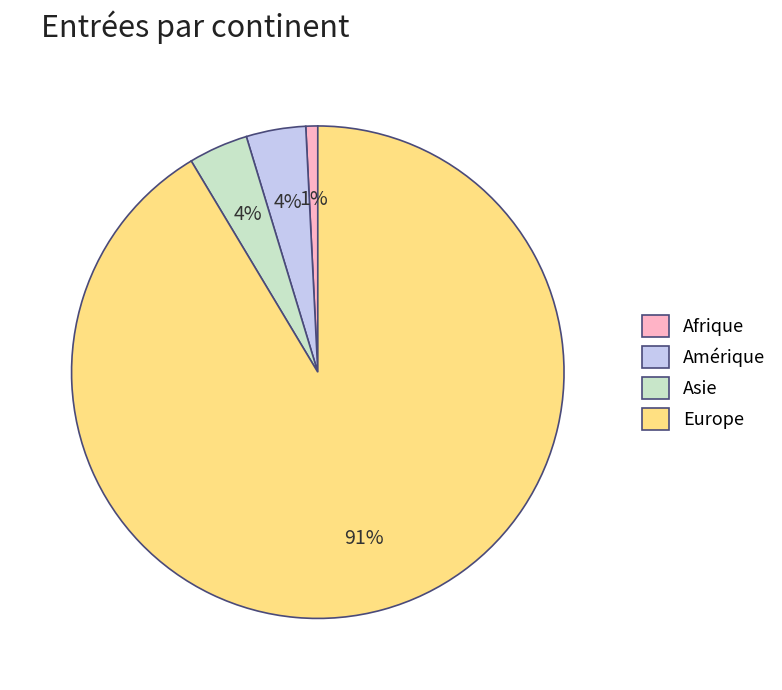

How many slices are in this pie chart?

4